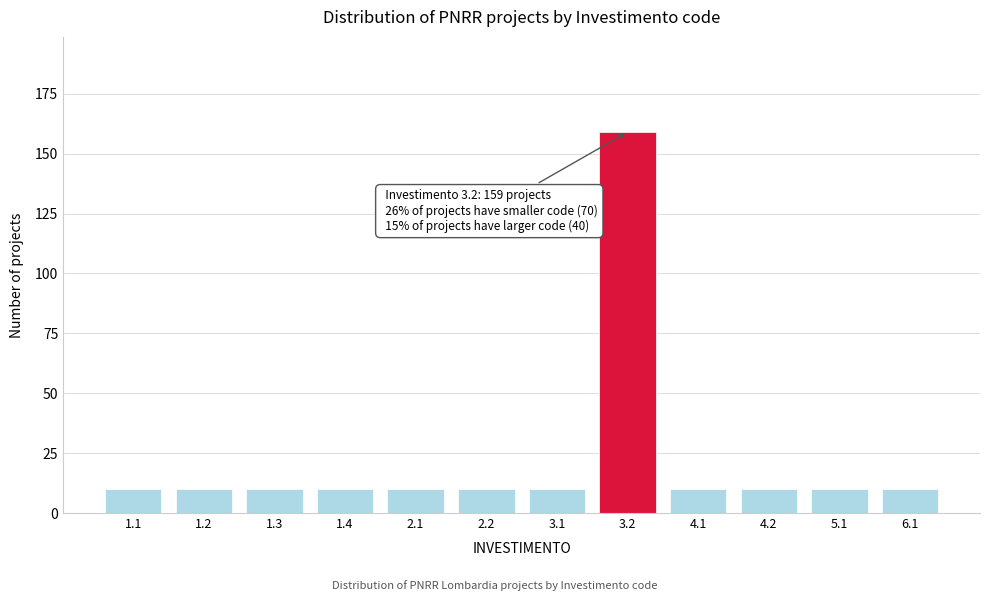

Reading left to right, extract all data points from this chart.

1.1=10	1.2=10	1.3=10	1.4=10	2.1=10	2.2=10	3.1=10	3.2=159	4.1=10	4.2=10	5.1=10	6.1=10